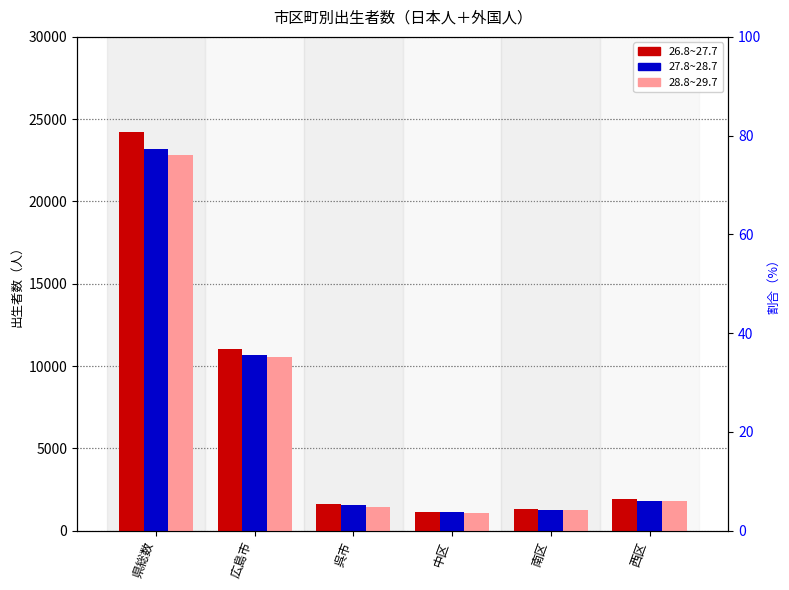

True or false: 26.8~27.7 has a value of 41099 at 県総数.

False